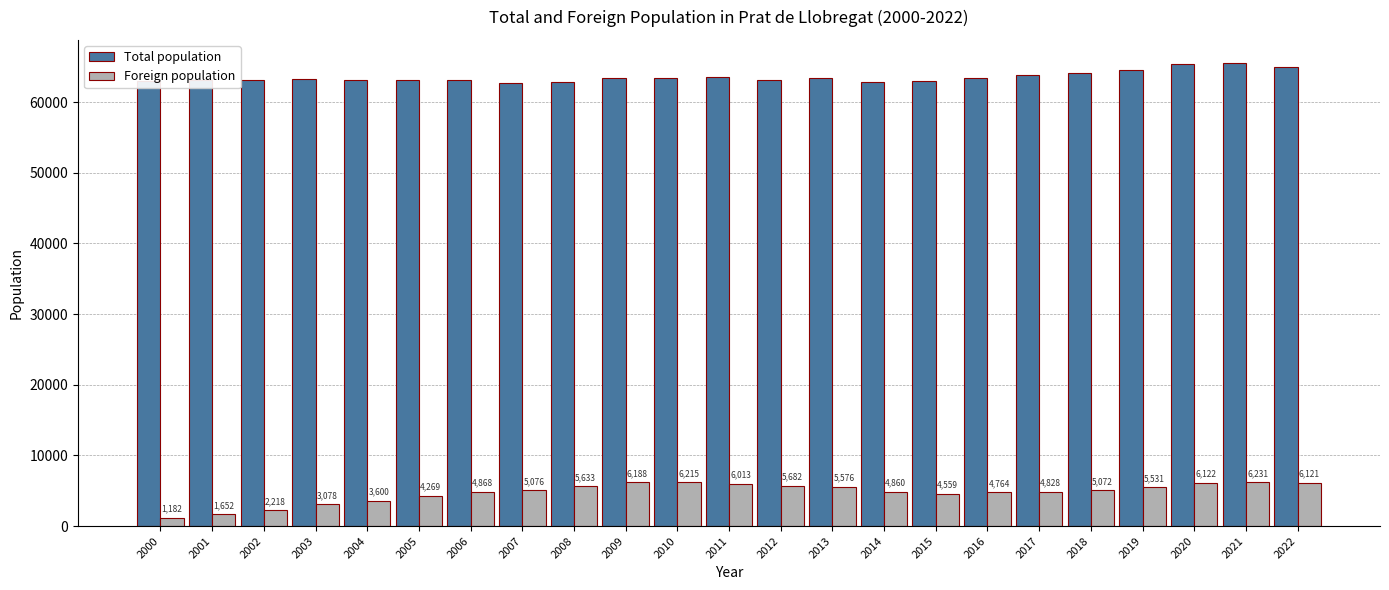

Reading left to right, extract all data points from this chart.

Total population: 2000=62956	2001=63139	2002=63112	2003=63312	2004=63148	2005=63190	2006=63069	2007=62663	2008=62899	2009=63418	2010=63434	2011=63499	2012=63162	2013=63419	2014=62866	2015=63014	2016=63457	2017=63897	2018=64132	2019=64599	2020=65385	2021=65532	2022=65030
Foreign population: 2000=1182	2001=1652	2002=2218	2003=3078	2004=3600	2005=4269	2006=4868	2007=5076	2008=5633	2009=6188	2010=6215	2011=6013	2012=5682	2013=5576	2014=4860	2015=4559	2016=4764	2017=4828	2018=5072	2019=5531	2020=6122	2021=6231	2022=6121